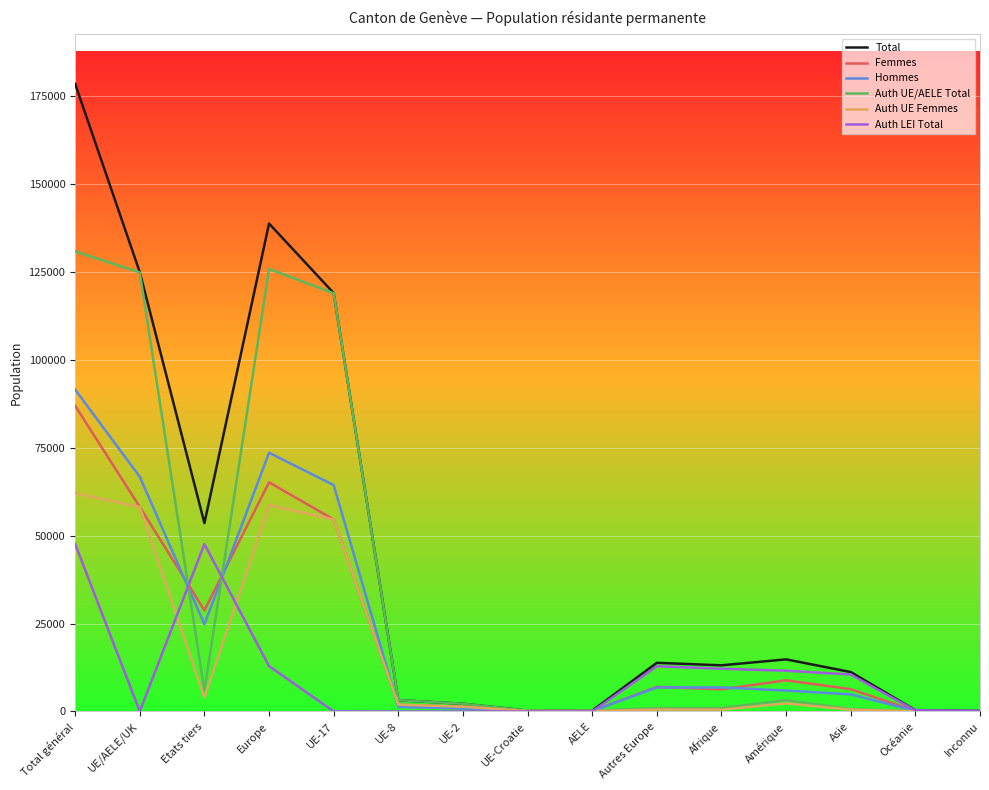

At which label does Total reach its peak?

Total général